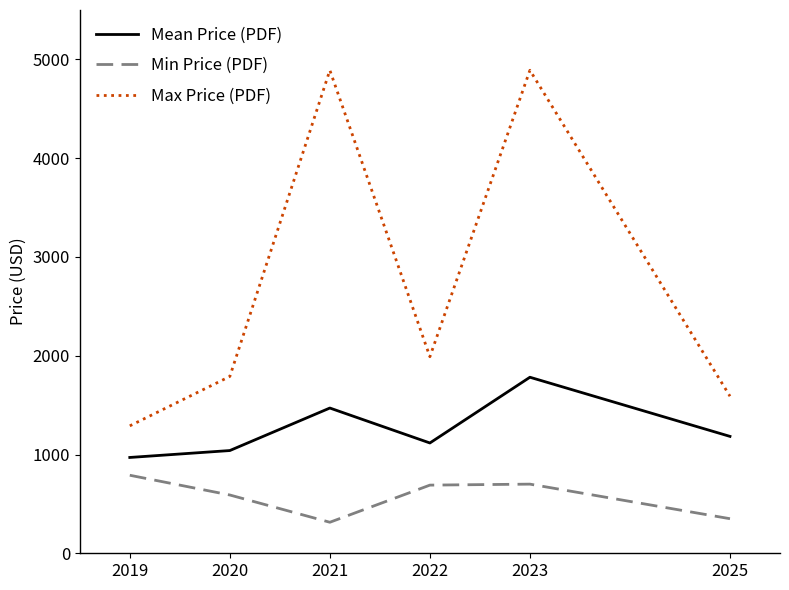

Which series has the largest total across all categories?

Max Price (PDF)